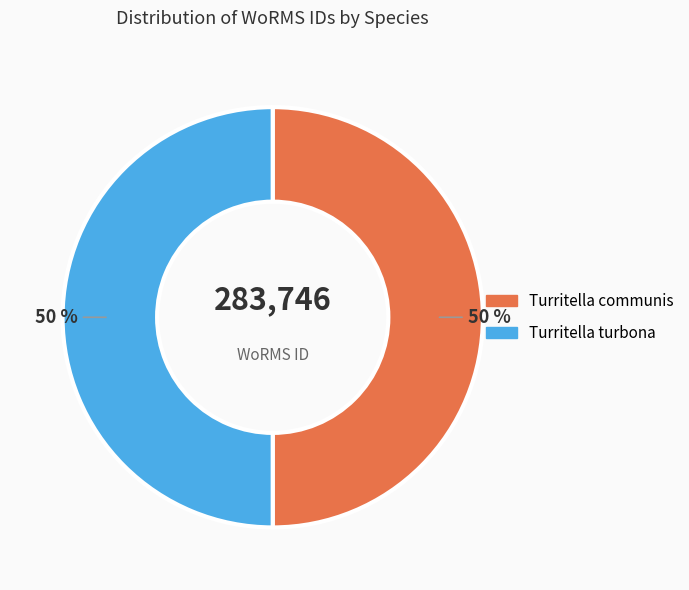

To the nearest percent, what is the average slice percentage?

50%